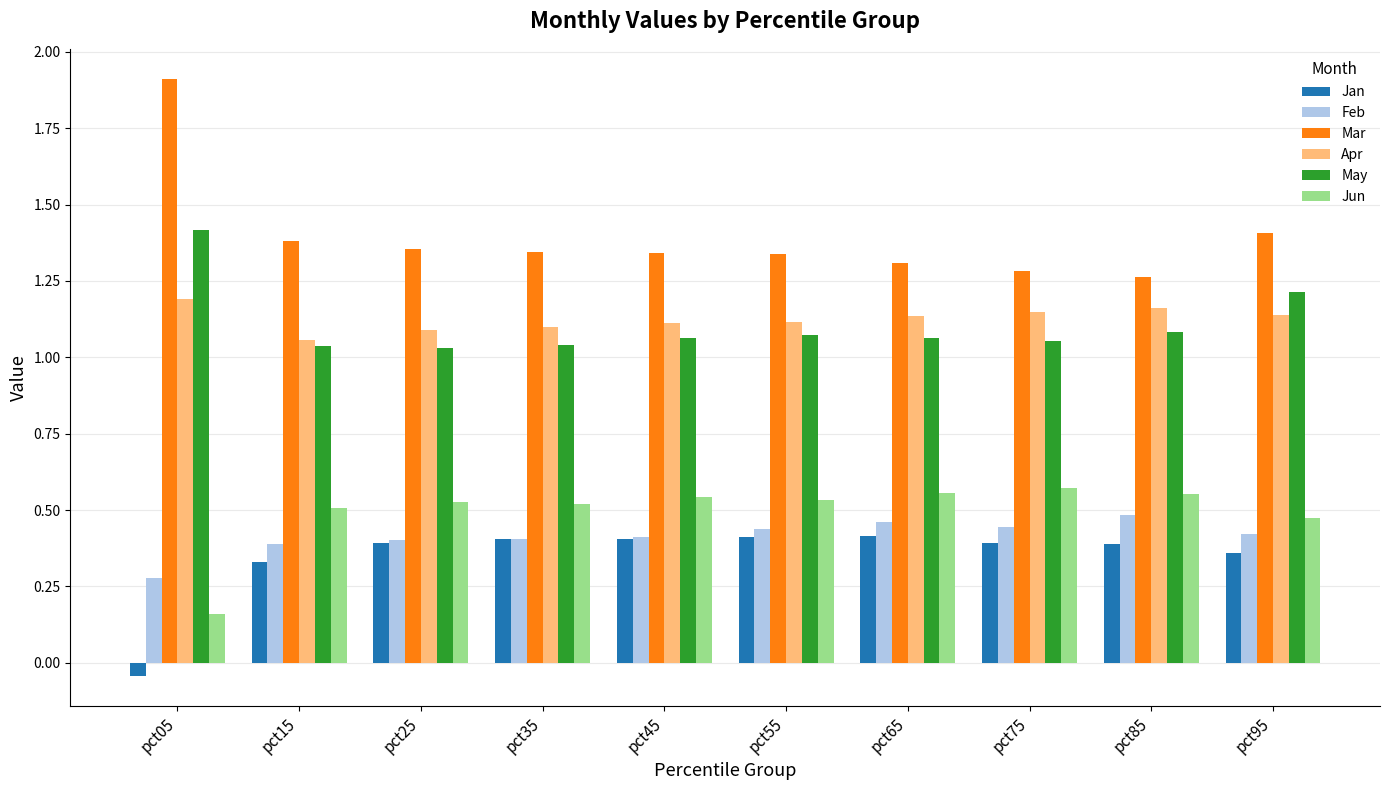

How many data points in Jan are above 0?

9